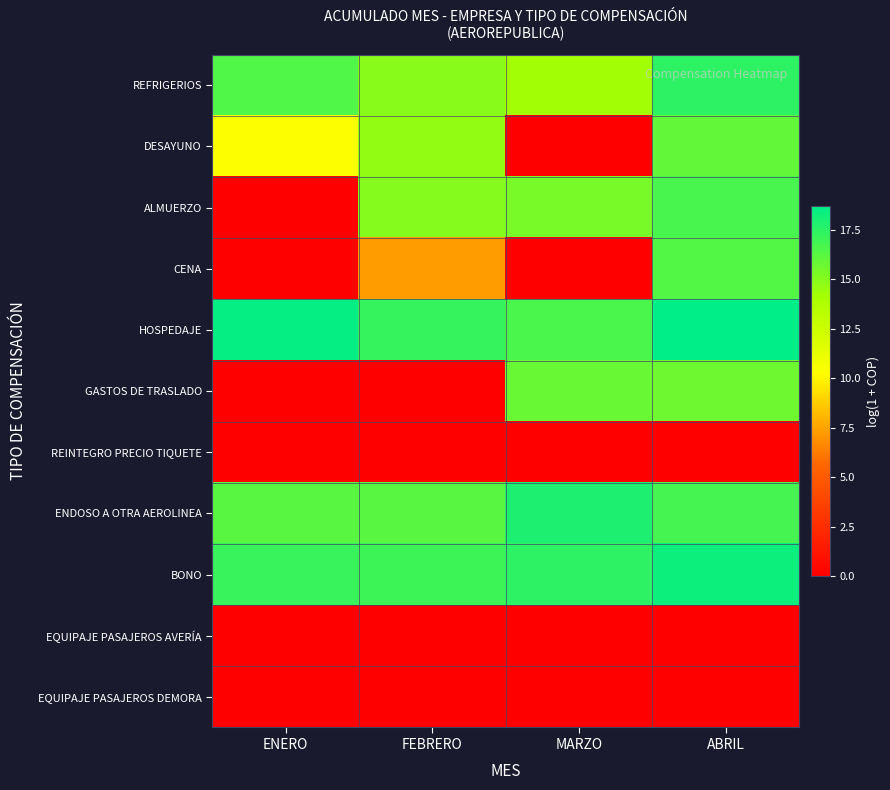

At which category is the sum across all series the highest?

ABRIL